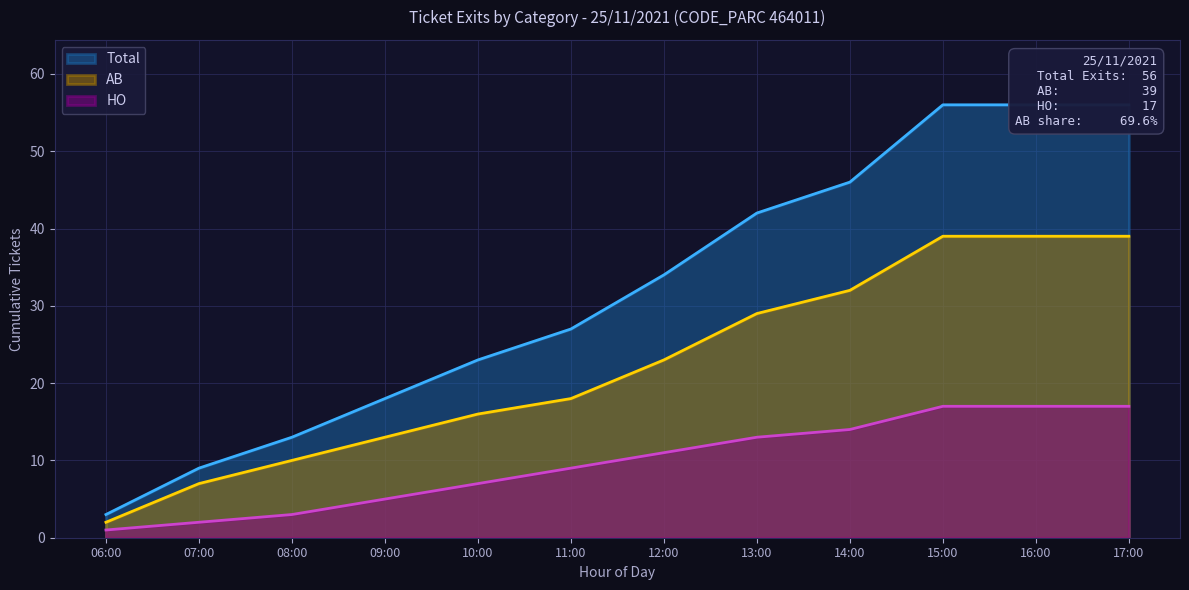

True or false: AB has a value of 21 at 14:00.

False